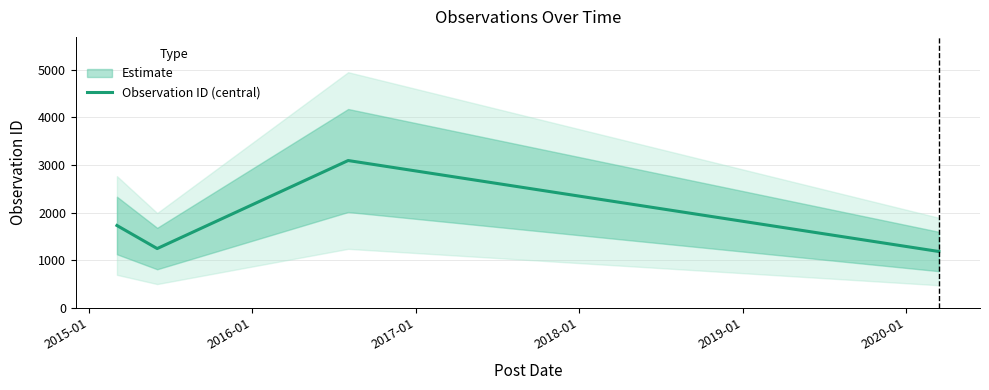

In Observation ID (central), how many points are higher than both neighbors (excluding endpoints)?

1